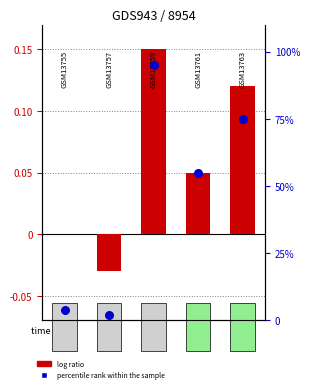

Which series has the largest total across all categories?

percentile rank within the sample